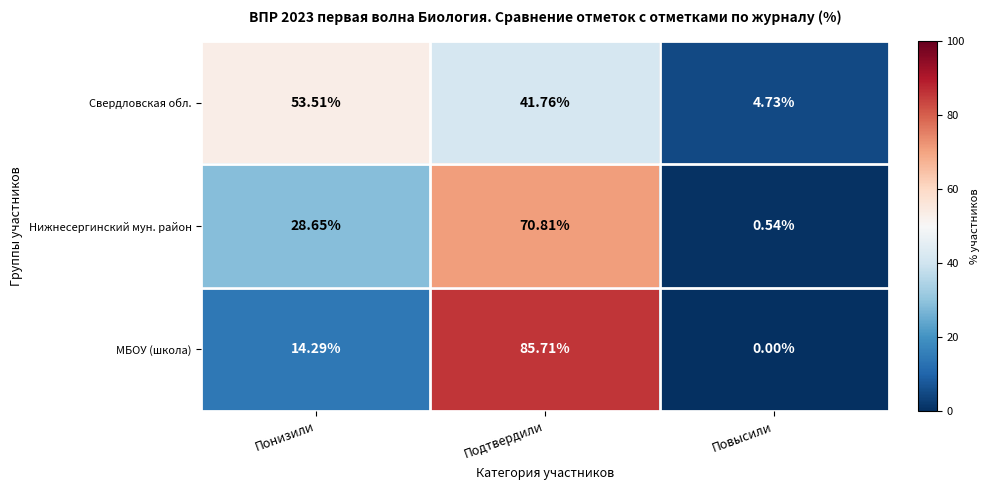

Which label corresponds to the smallest value in the chart?

Повысили